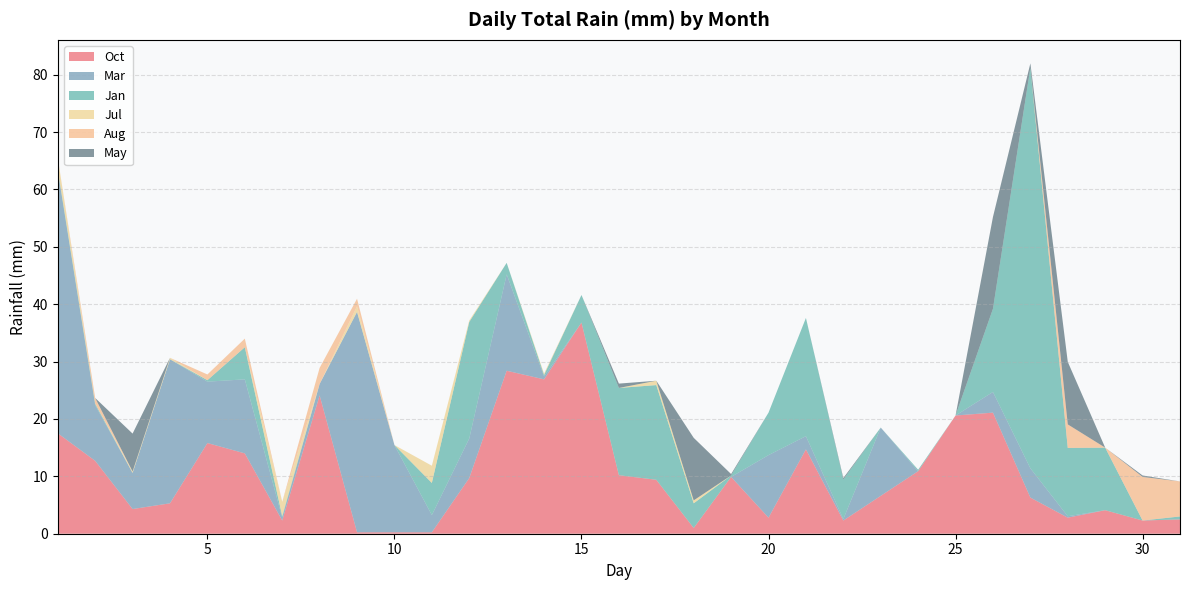

Reading left to right, list all the values displayed in this chart.

Oct: 1=17.5	2=12.7	3=4.3	4=5.3	5=15.8	6=14.0	7=2.3	8=24.1	9=0.2	10=0.2	11=0.2	12=9.7	13=28.4	14=26.9	15=36.8	16=10.2	17=9.4	18=1.0	19=9.9	20=2.8	21=14.7	22=2.3	23=6.6	24=10.9	25=20.6	26=21.1	27=6.3	28=2.8	29=4.1	30=2.3	31=2.5
Mar: 1=45.7	2=9.7	3=6.3	4=25.1	5=10.7	6=12.9	7=0.5	8=2.0	9=38.4	10=15.2	11=3.0	12=6.9	13=16.8	14=0.5	15=0.0	16=0.0	17=0.0	18=0.0	19=0.0	20=10.9	21=2.3	22=0.2	23=11.9	24=0.0	25=0.0	26=3.6	27=5.1	28=0.2	29=0.0	30=0.0	31=0.0
Jan: 1=0.2	2=0.2	3=0.0	4=0.0	5=0.2	6=5.6	7=0.2	8=0.0	9=0.0	10=0.0	11=5.6	12=20.3	13=2.0	14=0.2	15=4.8	16=15.2	17=16.5	18=4.3	19=0.2	20=7.4	21=20.6	22=6.9	23=0.0	24=0.2	25=0.0	26=14.5	27=69.8	28=11.9	29=10.9	30=0.0	31=0.5
Jul: 1=2.0	2=0.0	3=0.2	4=0.2	5=0.0	6=0.0	7=2.5	8=0.0	9=1.0	10=0.0	11=3.0	12=0.2	13=0.0	14=0.2	15=0.0	16=0.0	17=0.8	18=0.5	19=0.0	20=0.0	21=0.0	22=0.0	23=0.0	24=0.0	25=0.0	26=0.0	27=0.0	28=0.0	29=0.0	30=0.0	31=0.0
Aug: 1=0.0	2=1.0	3=0.0	4=0.0	5=1.0	6=1.5	7=0.0	8=2.8	9=1.3	10=0.0	11=0.0	12=0.0	13=0.0	14=0.0	15=0.0	16=0.0	17=0.0	18=0.0	19=0.0	20=0.0	21=0.0	22=0.0	23=0.0	24=0.0	25=0.0	26=0.0	27=0.0	28=4.1	29=0.0	30=7.6	31=6.1
May: 1=0.0	2=0.0	3=6.6	4=0.0	5=0.0	6=0.0	7=0.0	8=0.0	9=0.0	10=0.0	11=0.0	12=0.0	13=0.0	14=0.0	15=0.0	16=0.8	17=0.0	18=10.9	19=0.2	20=0.0	21=0.0	22=0.2	23=0.0	24=0.0	25=0.0	26=16.0	27=0.8	28=10.9	29=0.0	30=0.2	31=0.0